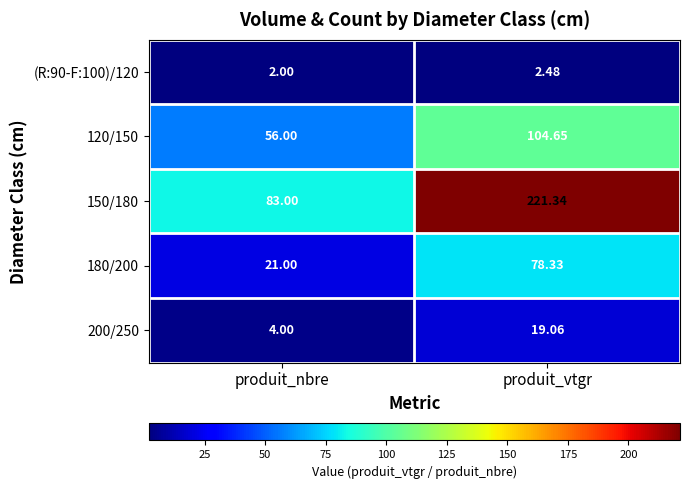

Count the number of categories in the chart.

2